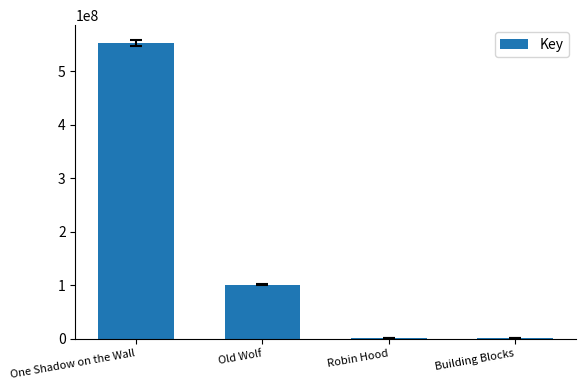

What value does the data have at One Shadow on the Wall?

552304373